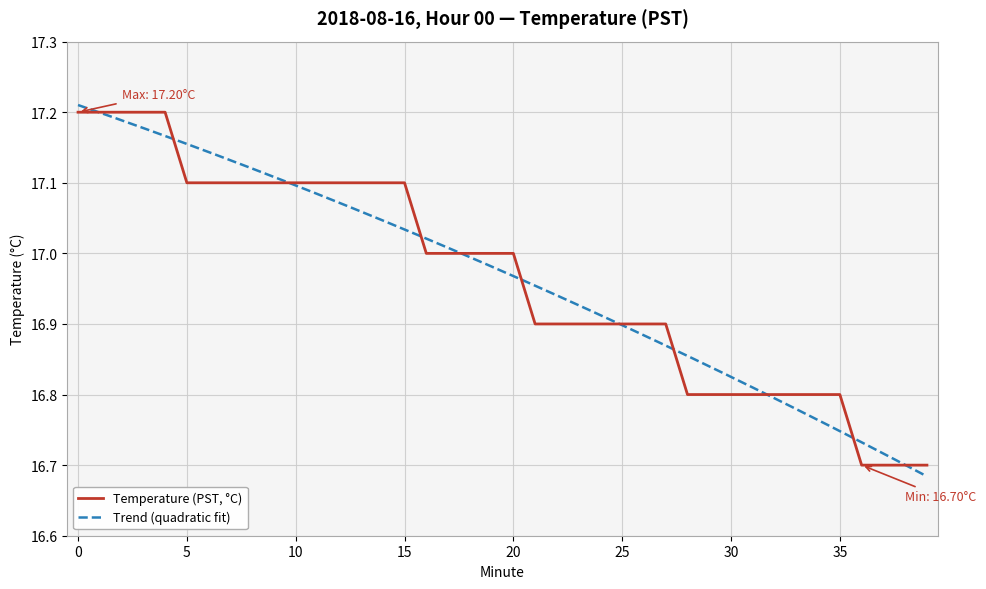

What is the difference between the maximum and minimum values?

0.5